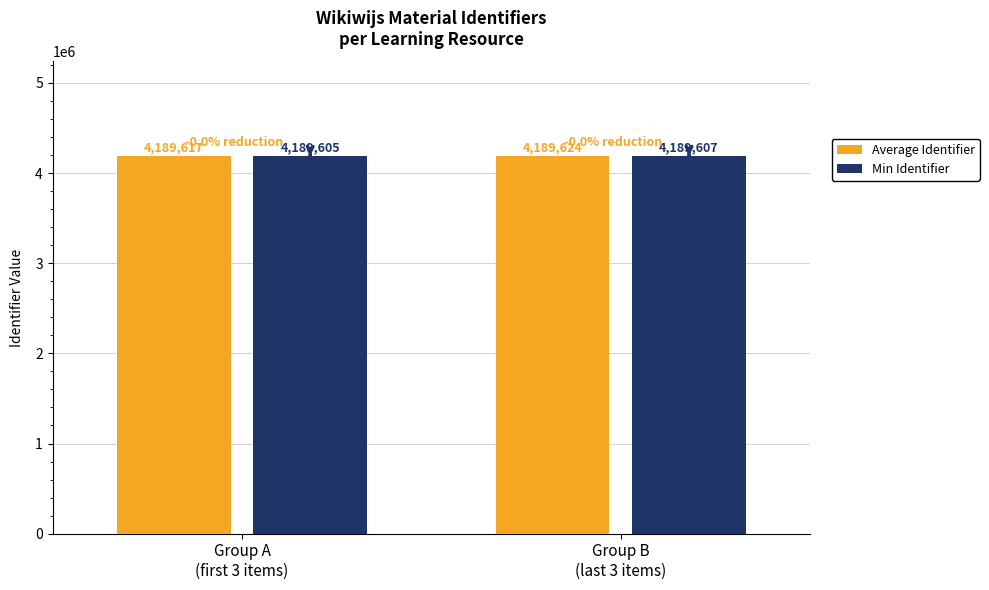

Which series has the largest total across all categories?

Average Identifier